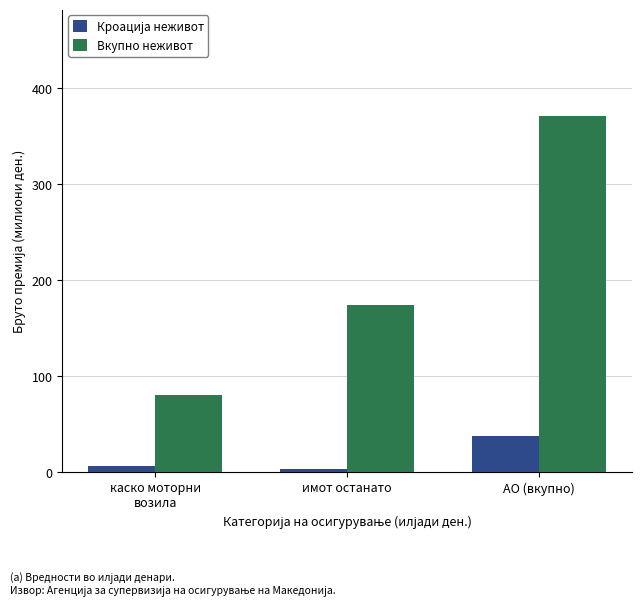

What is the greatest value displayed?

370.9